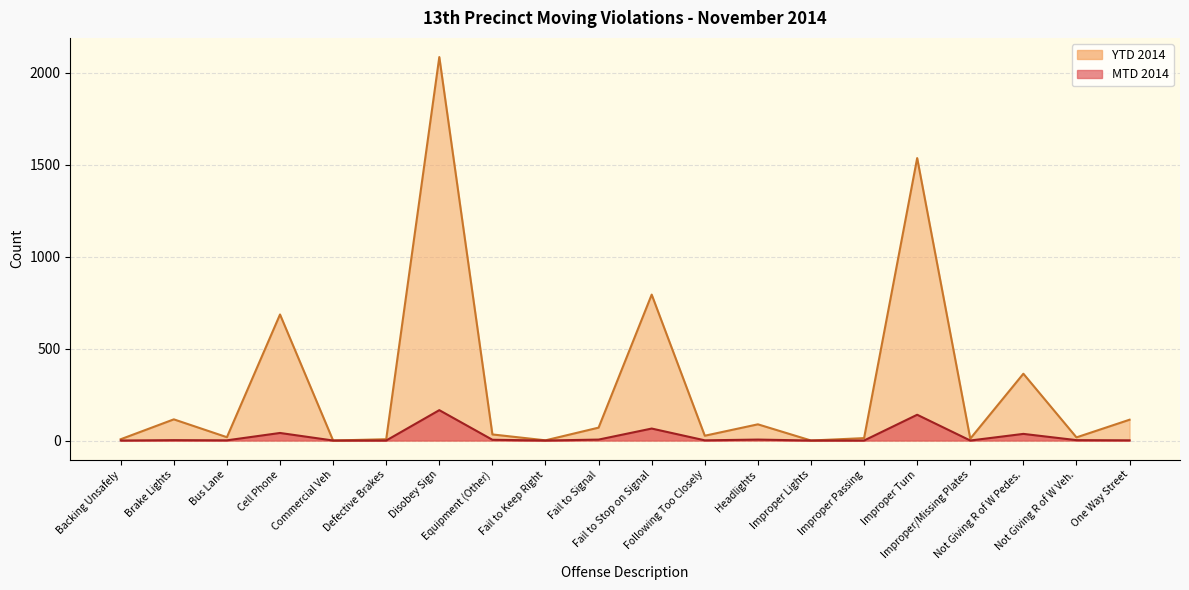

Which label corresponds to the smallest value in the chart?

Backing Unsafely